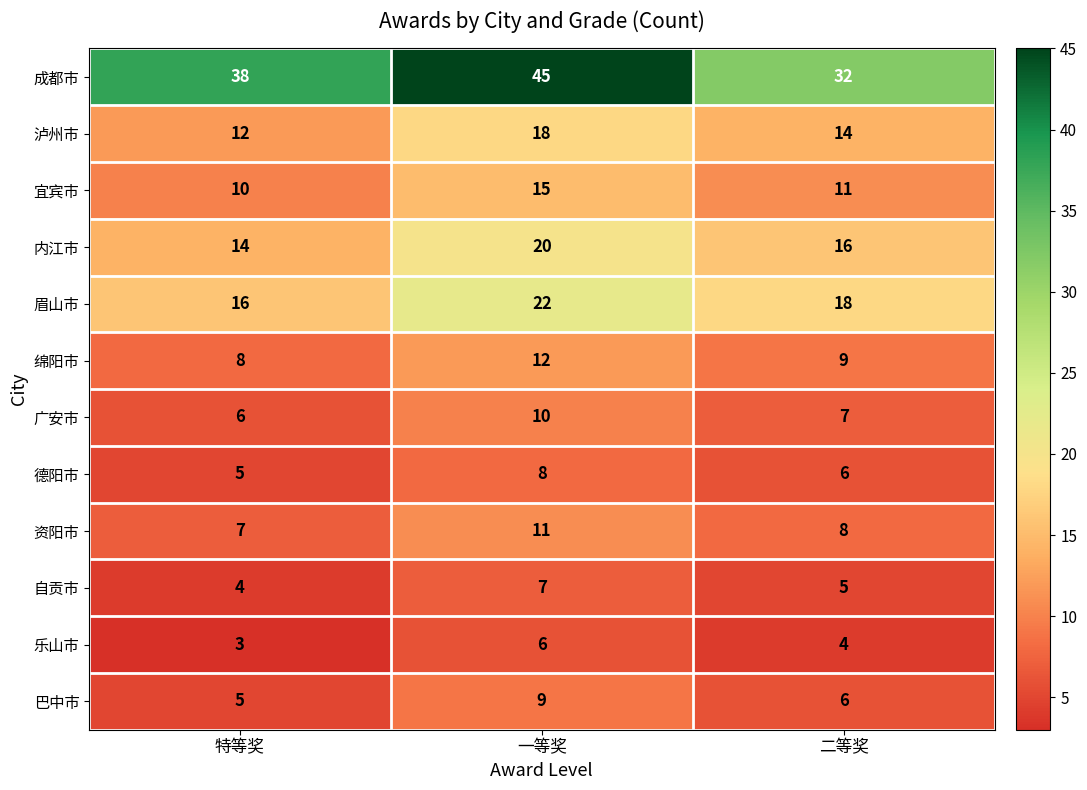

Between 特等奖 and 一等奖, which series saw the biggest shift?

成都市